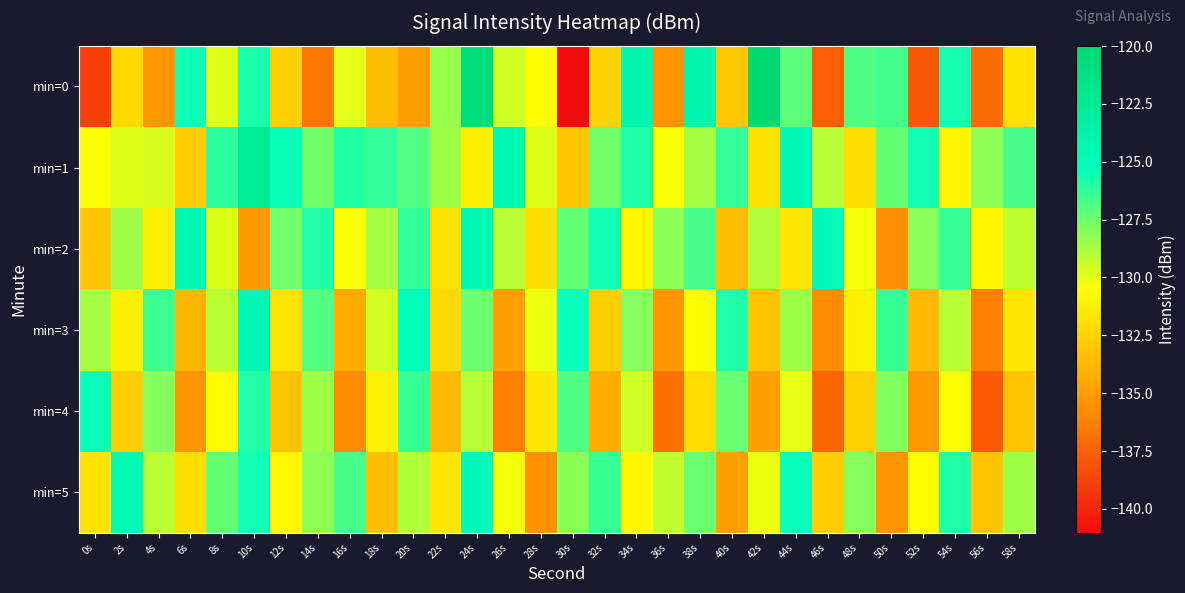

Count the number of data series in this chart.

6